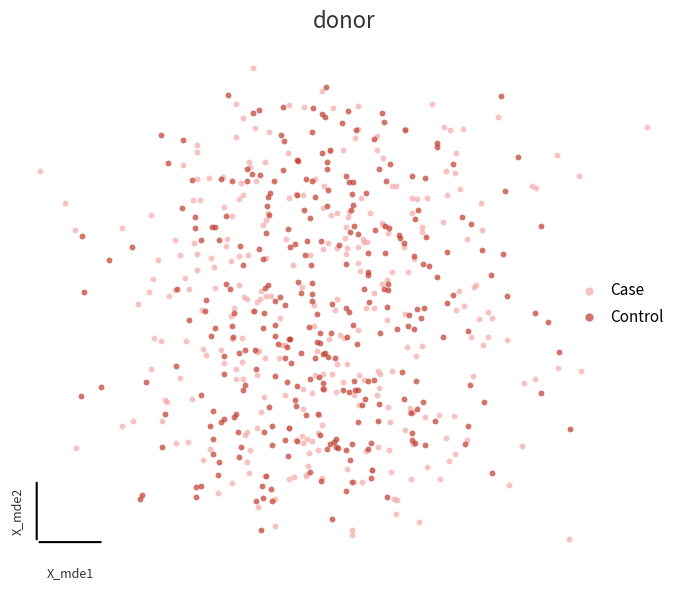

Which series reaches the minimum Y coordinate?

Case